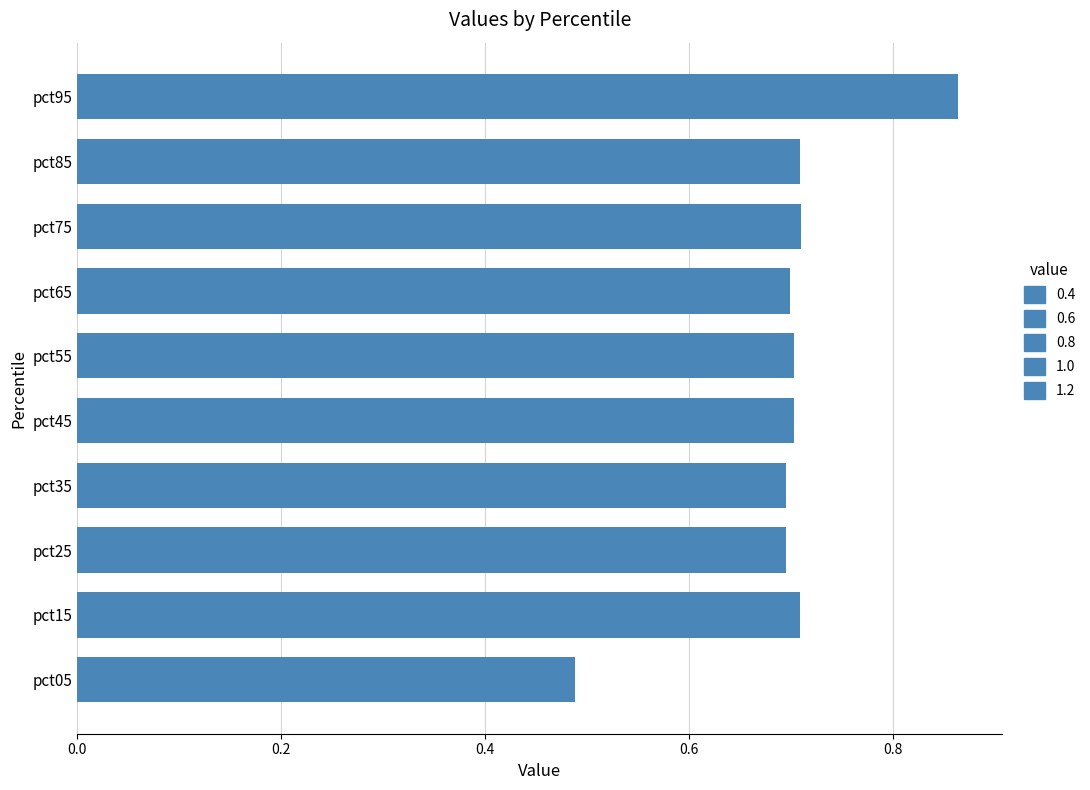

At which category does the chart reach its peak across all series?

pct95